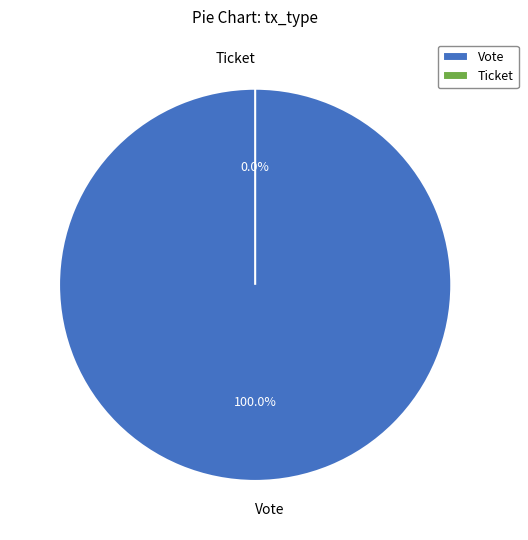

What is the smallest slice in the pie chart?

Ticket